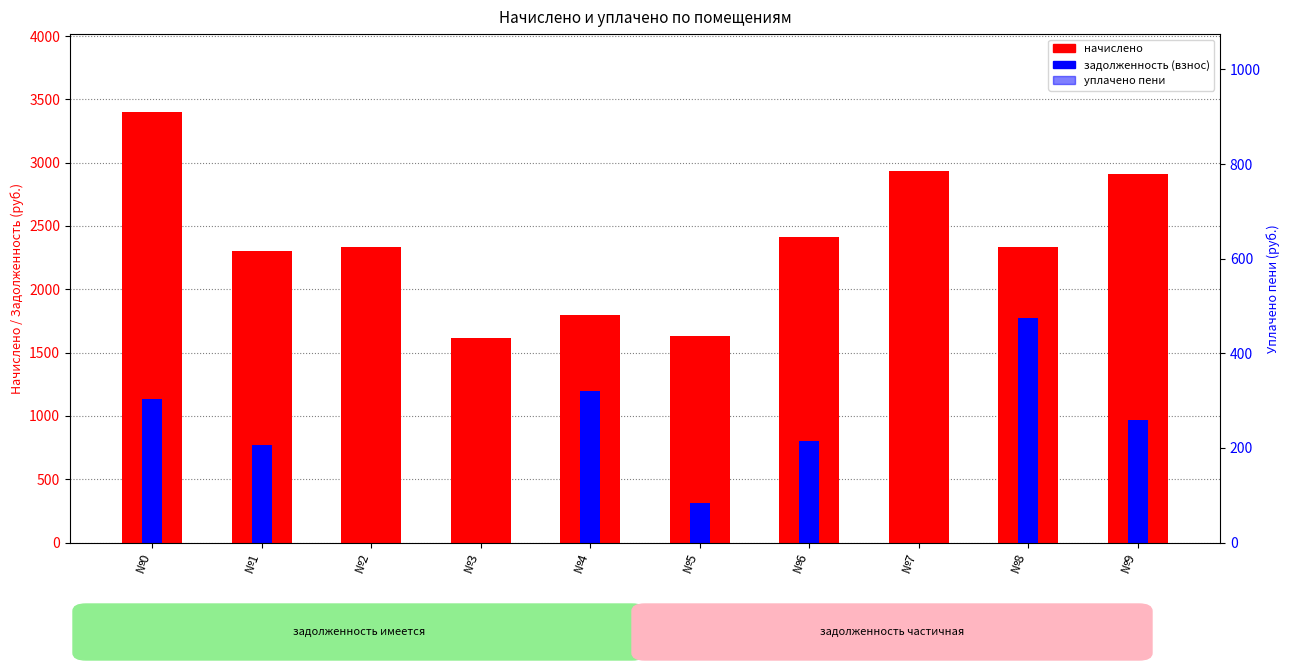

Rank the series by their average value, from highest to lowest.

начислено, задолженность (взнос), уплачено пени